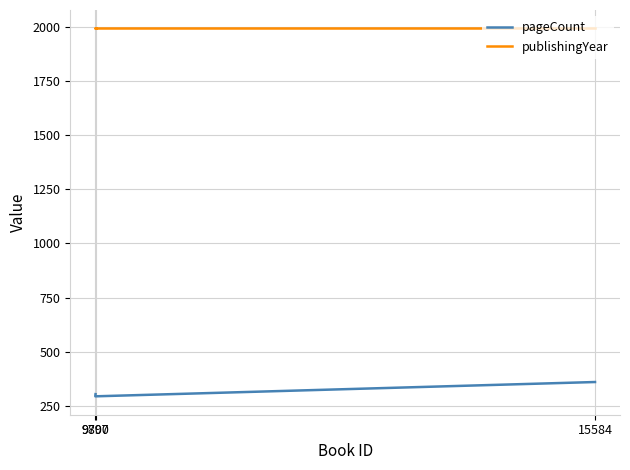

The value of pageCount at 9800 is 304. True or false?

True